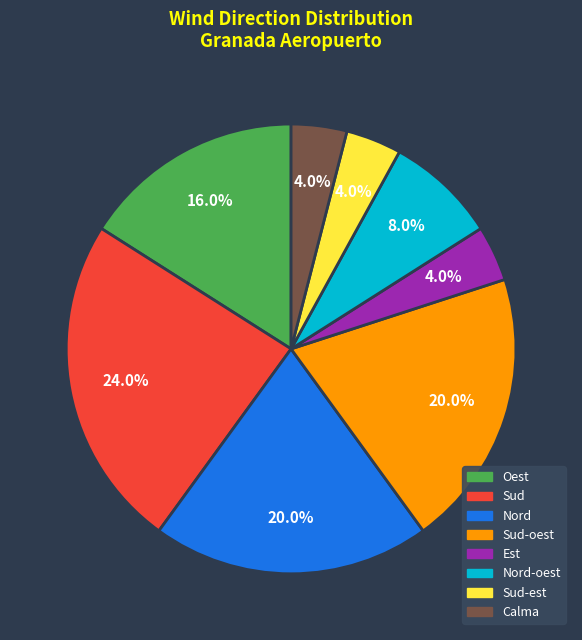

Is there any slice that represents more than half of the pie?

No